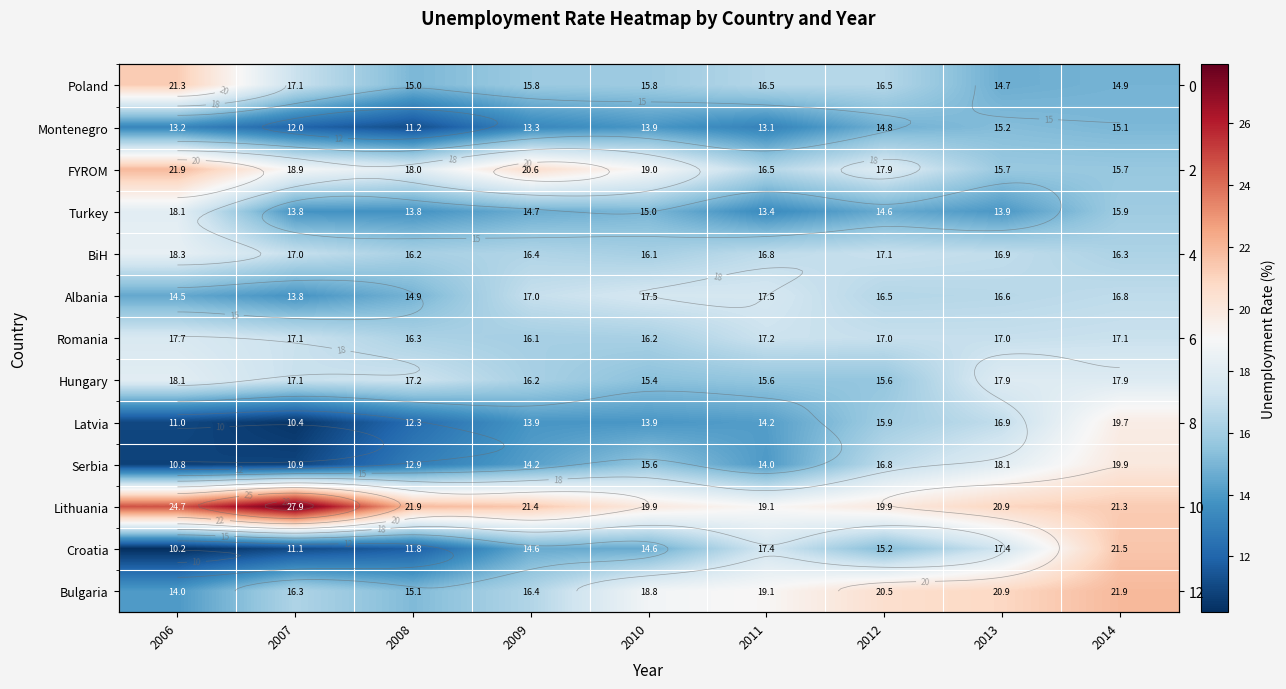

Is it true that Hungary equals 17.9 at 2013?

True